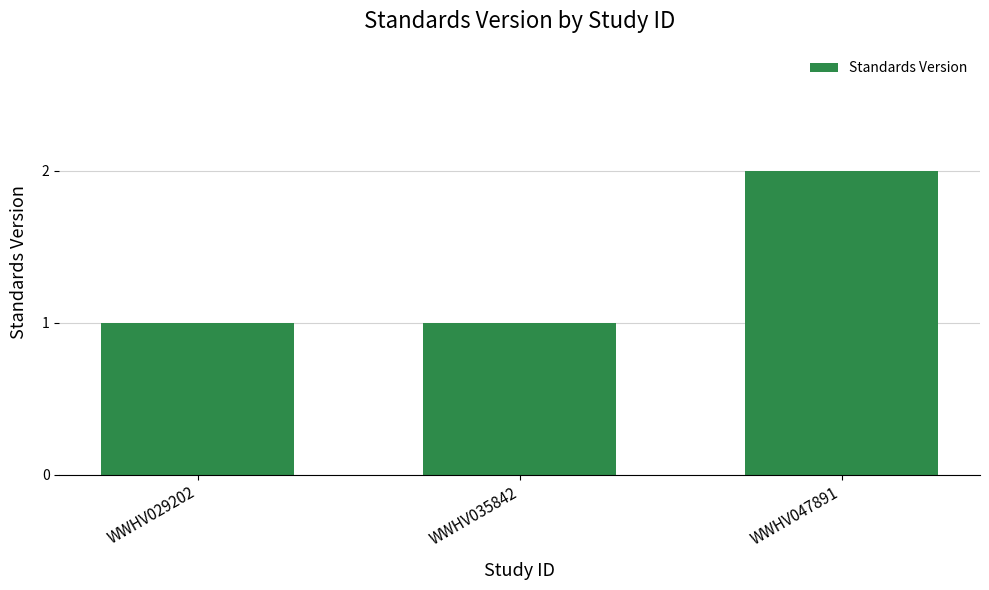

The value at WWHV047891 is 3. True or false?

False